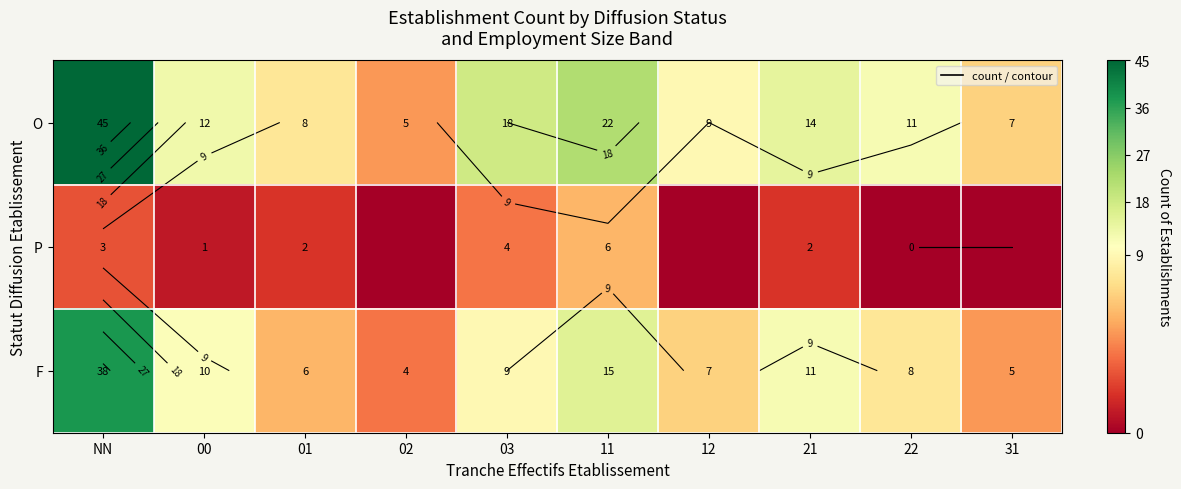

What is the spread (max minus min) of values at 03?

14